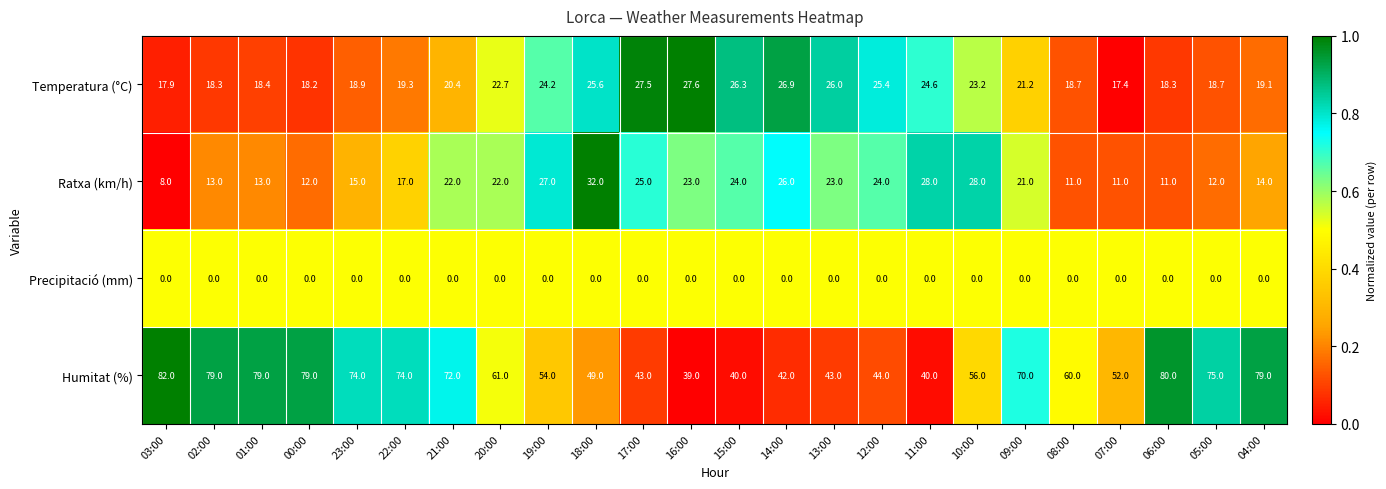

Is it true that Humitat (%) equals 80.0 at 06:00?

True